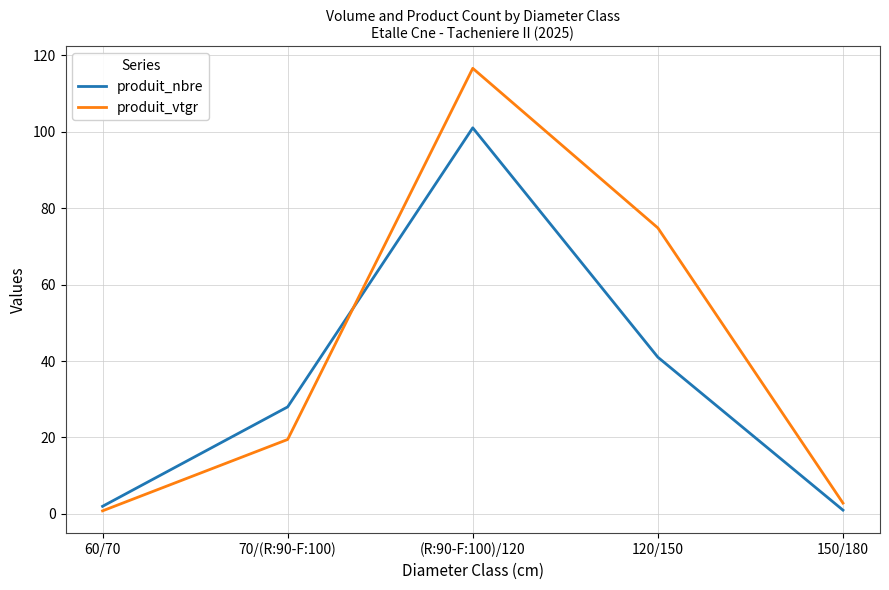

At which label is produit_vtgr closest to 58?

120/150